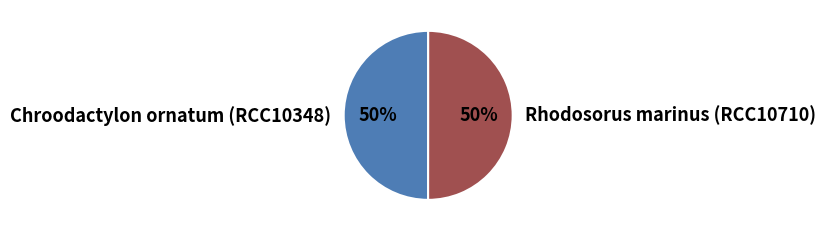

What percentage is the Rhodosorus marinus (RCC10710) slice, to the nearest percent?

50%